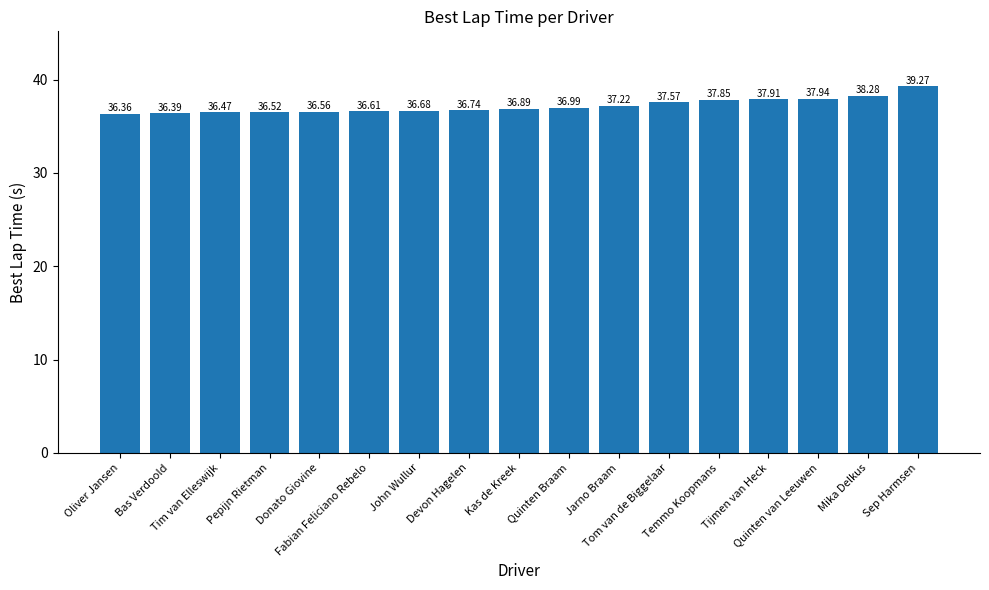

What is the sum of all values?

632.2